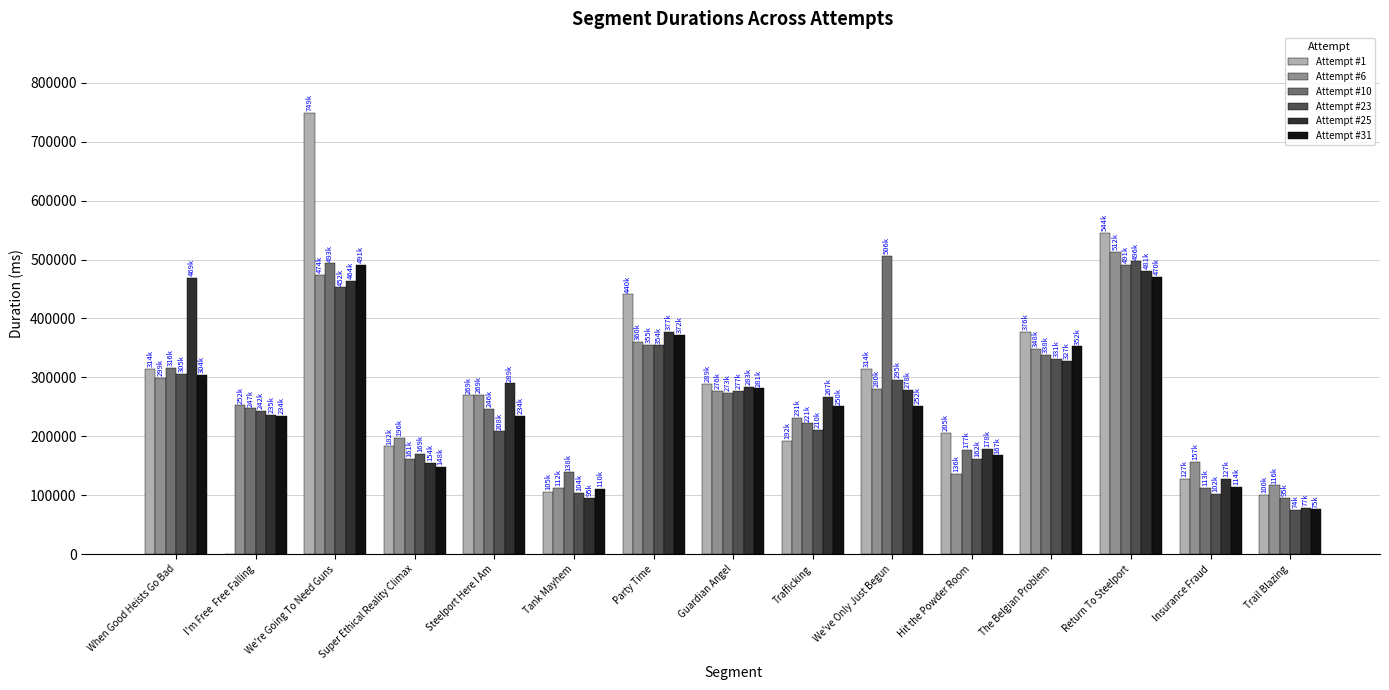

How many groups of bars are there?

15